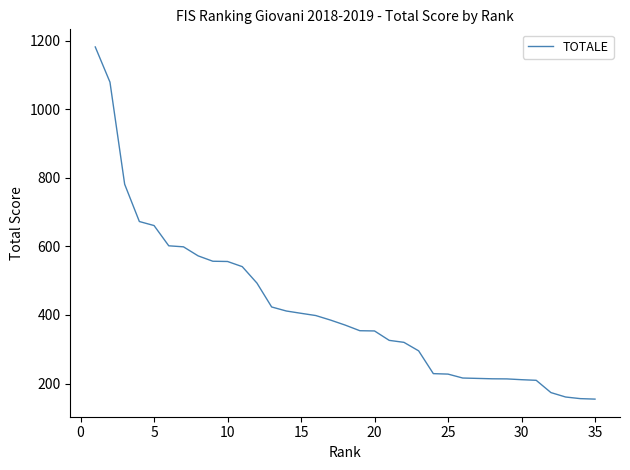

What is the difference between the maximum and minimum values?

1026.9